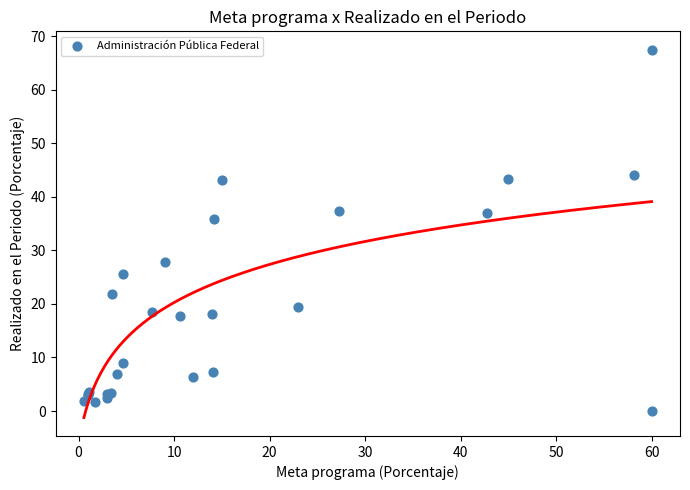

What Y value in the scatter plot is closest to 33?

35.8